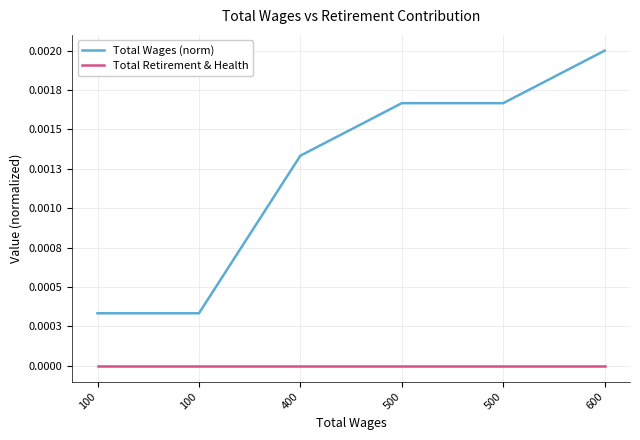

True or false: Total Retirement & Health and Total Wages (norm) cross at least once.

False